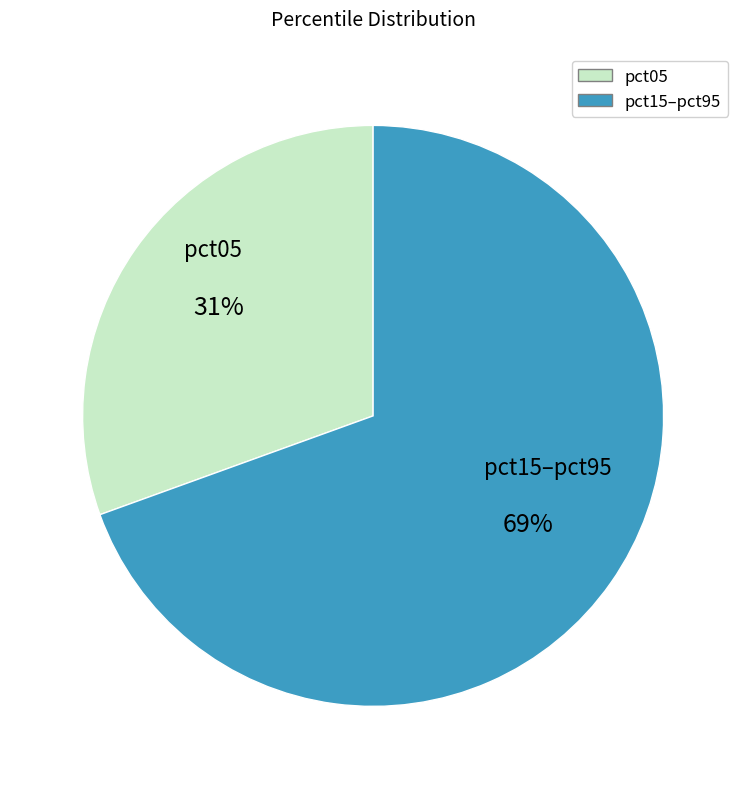

Does any single category account for the majority?

Yes